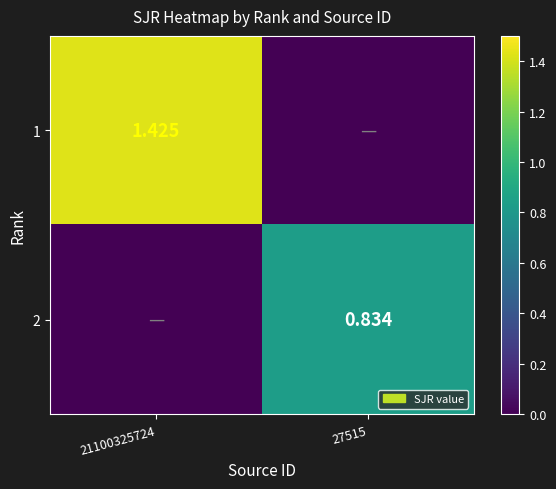

True or false: 1 has a value of 1.4 at 21100325724.

True